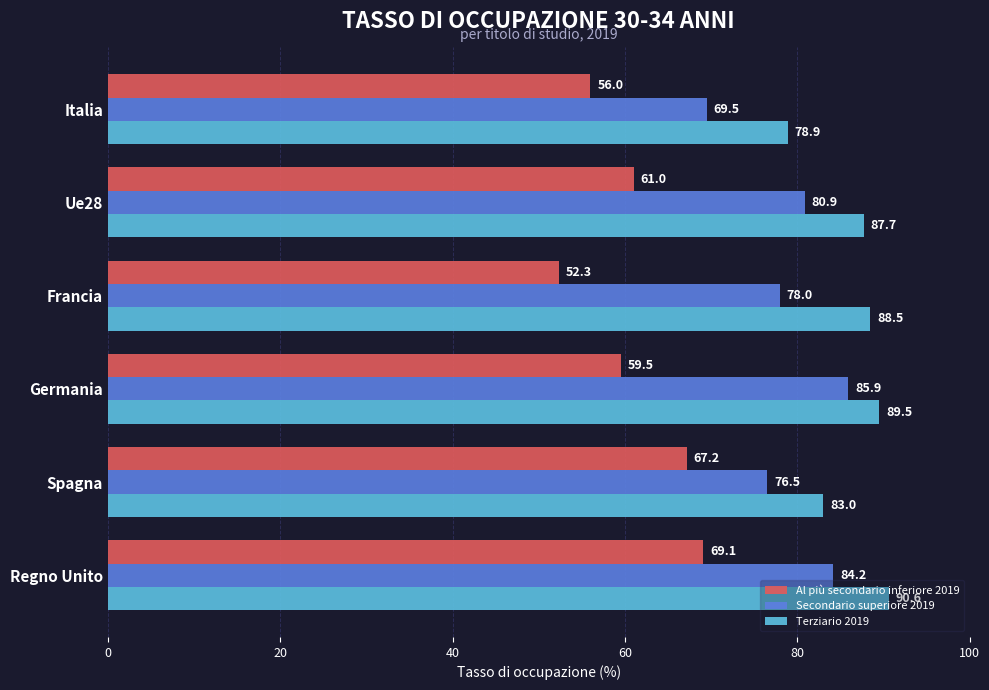

What is the difference between the highest and lowest values at Regno Unito?

21.5